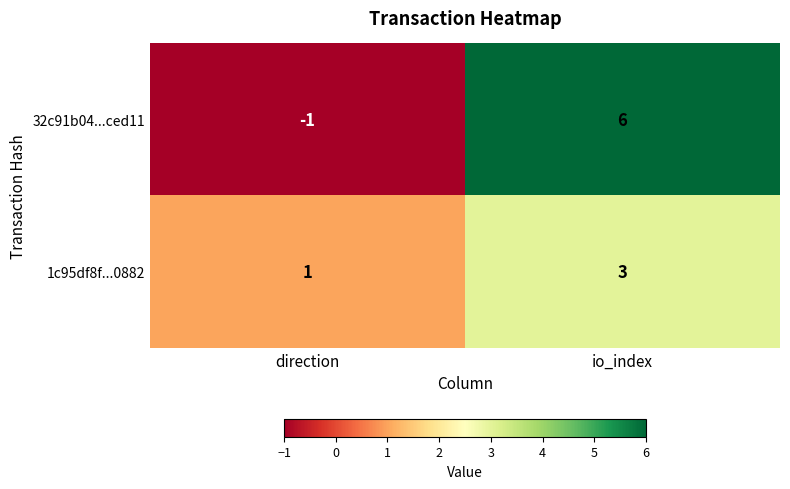

Is the value of 32c91b04...ced11 at direction greater than the value of 1c95df8f...0882 at io_index?

No